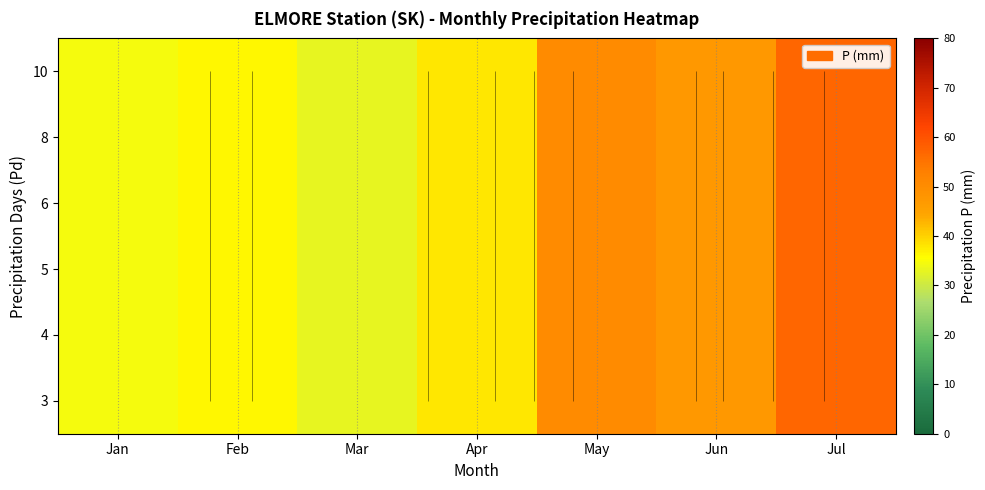

At which category is the sum across all series the highest?

Jul